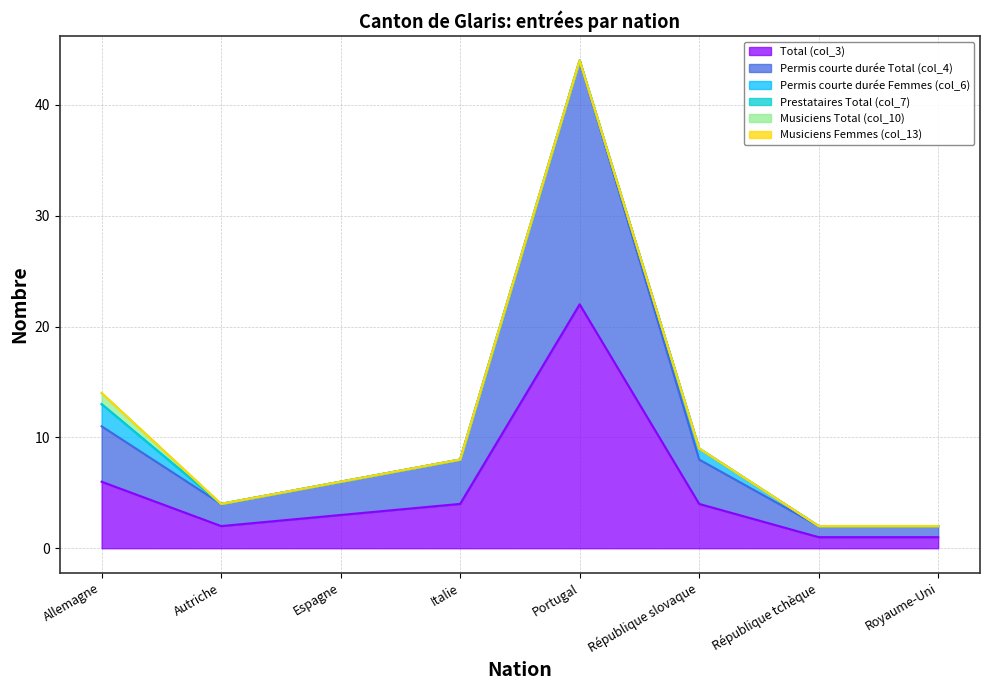

Count the Permis courte durée Femmes (col_6) values in the range 0 to 1.

7